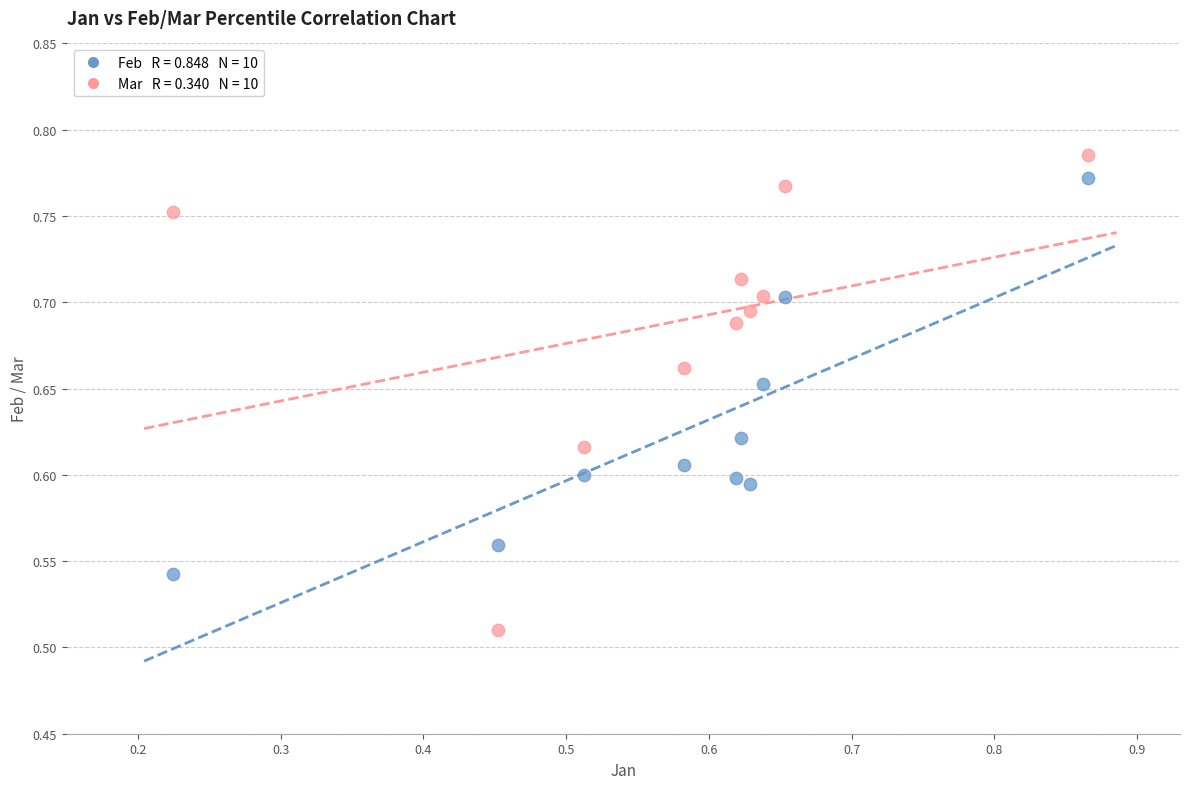

Across all data points, what is the range of Y values (max minus min)?

0.3